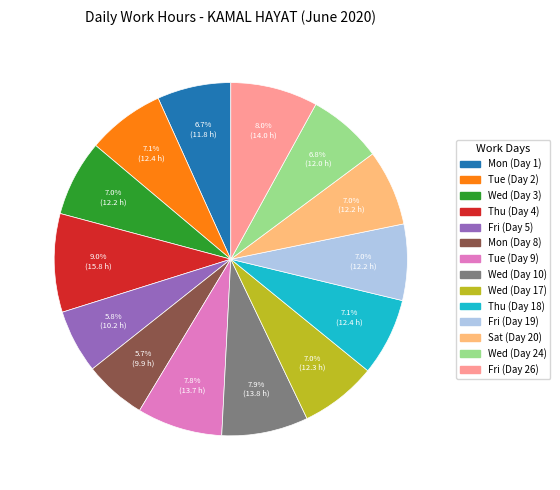

What percentage is NOT represented by Sat (Day 20)?

93.0%